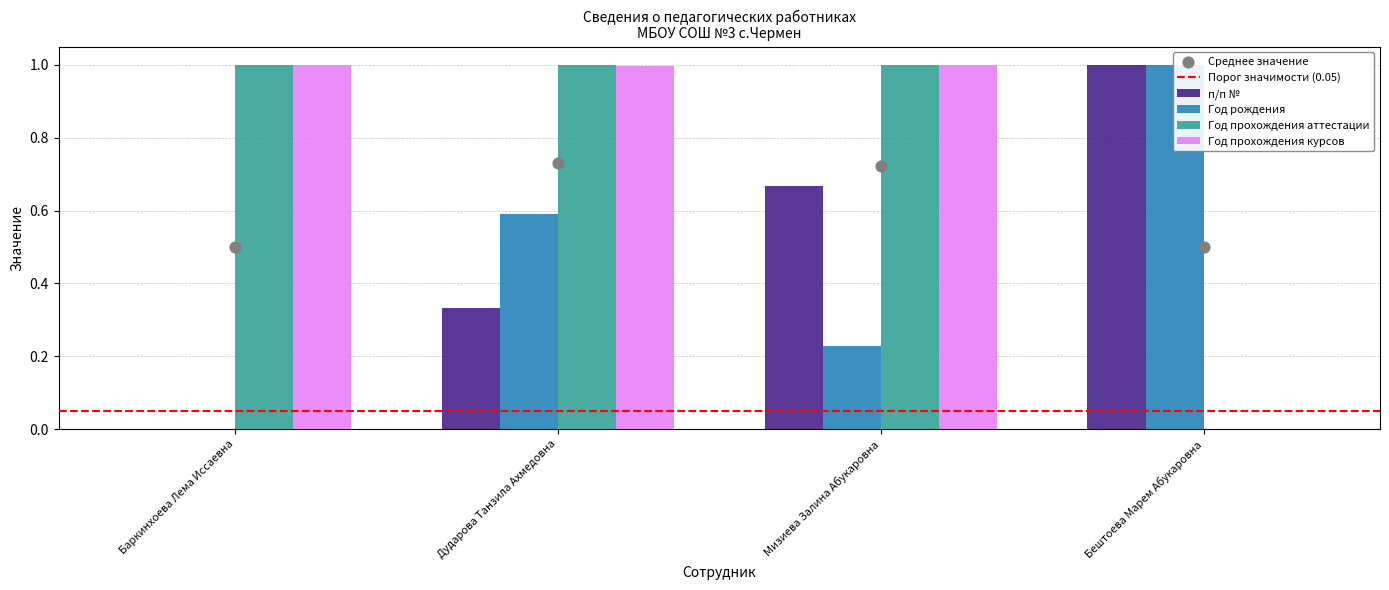

Which series has the largest total across all categories?

Год прохождения аттестации